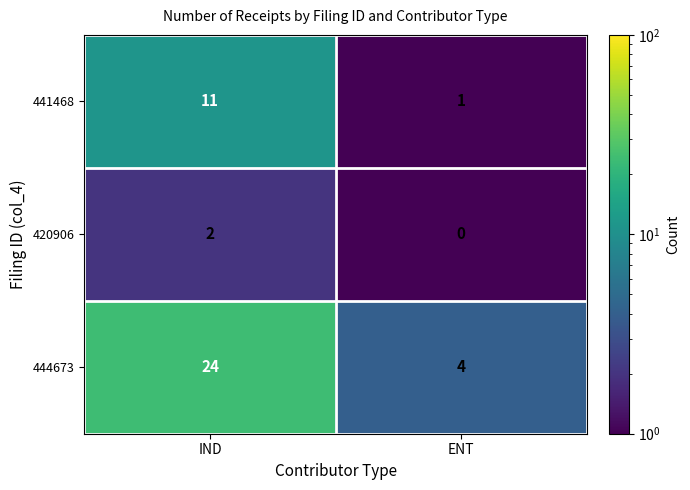

Reading right to left, list all the values displayed in this chart.

441468: ENT=1	IND=11
420906: ENT=0	IND=2
444673: ENT=4	IND=24